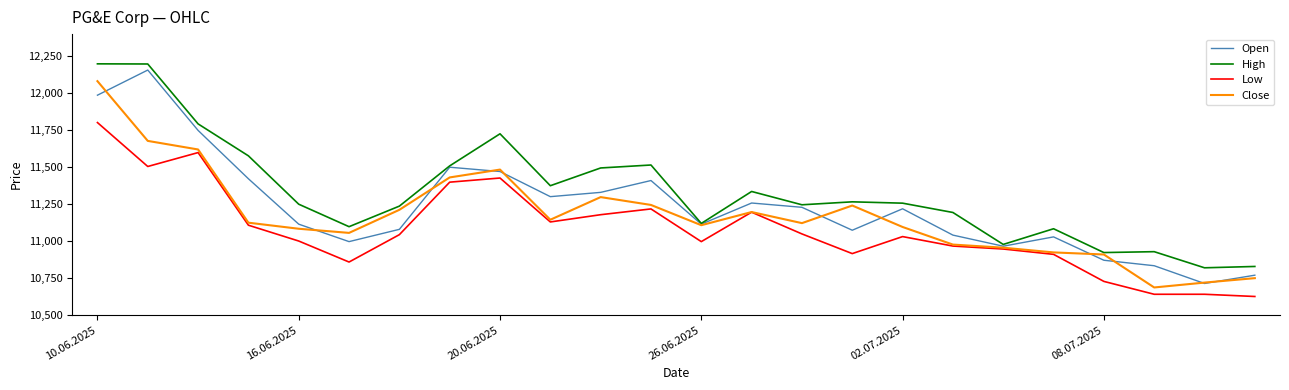

In High, how many points are lower than both neighbors (excluding endpoints)?

7